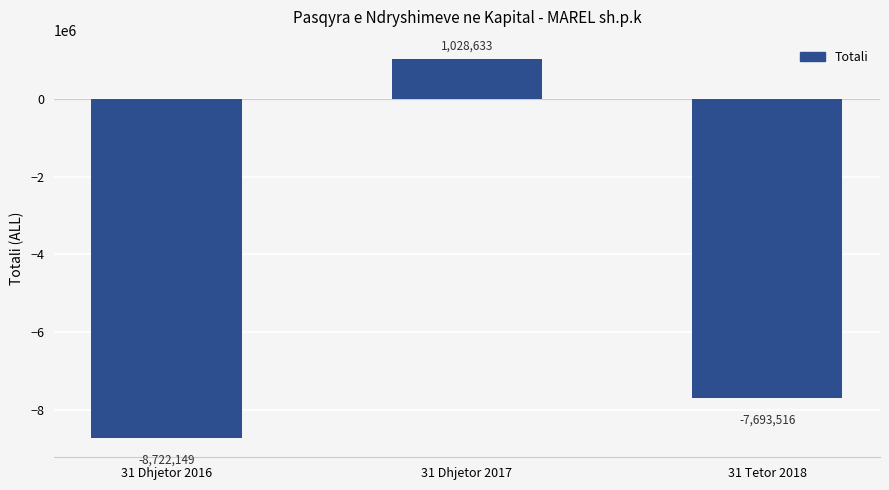

How many distinct data groups are displayed?

1